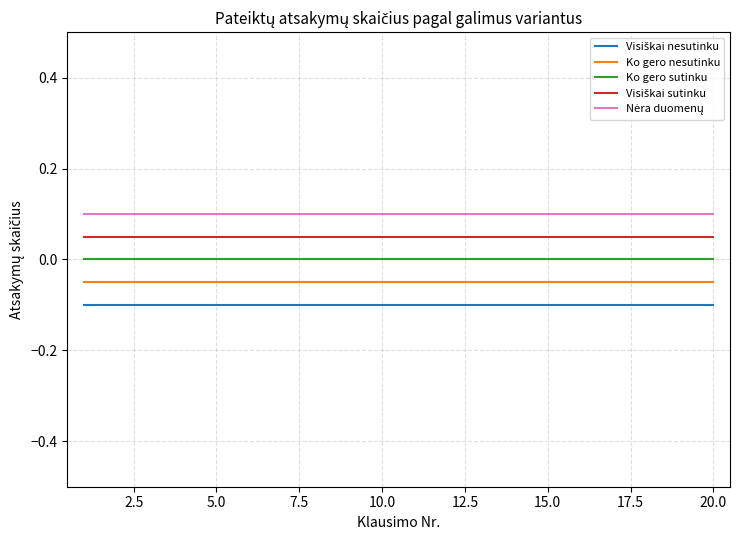

What is the lowest value of the Visiškai nesutinku series?

-0.1